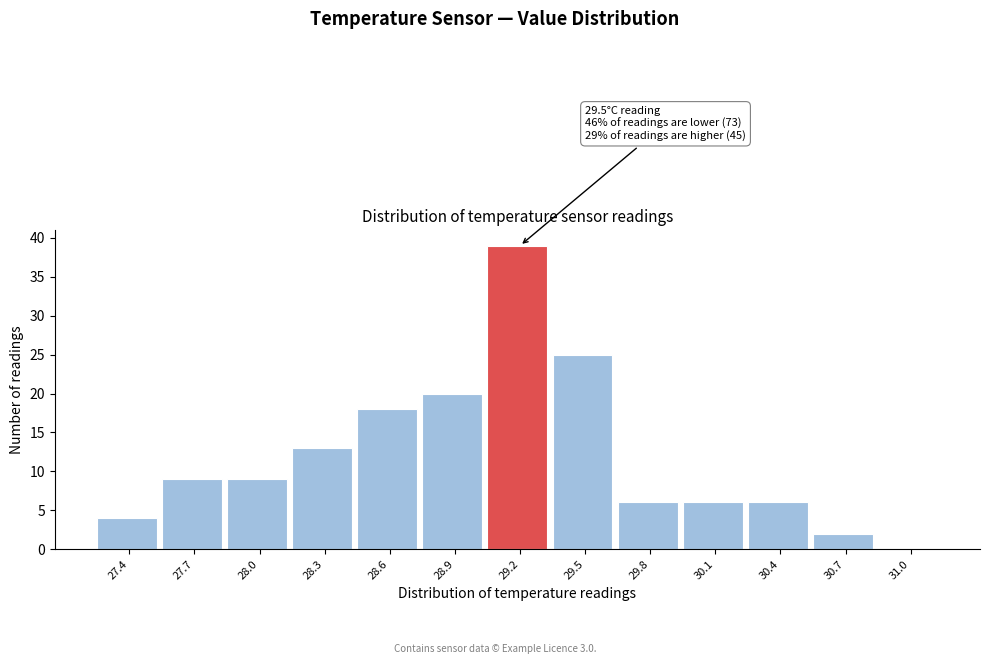

Reading left to right, transcribe all the data shown in this chart.

27.4=4	27.7=9	28.0=9	28.3=13	28.6=18	28.9=20	29.2=39	29.5=25	29.8=6	30.1=6	30.4=6	30.7=2	31.0=0